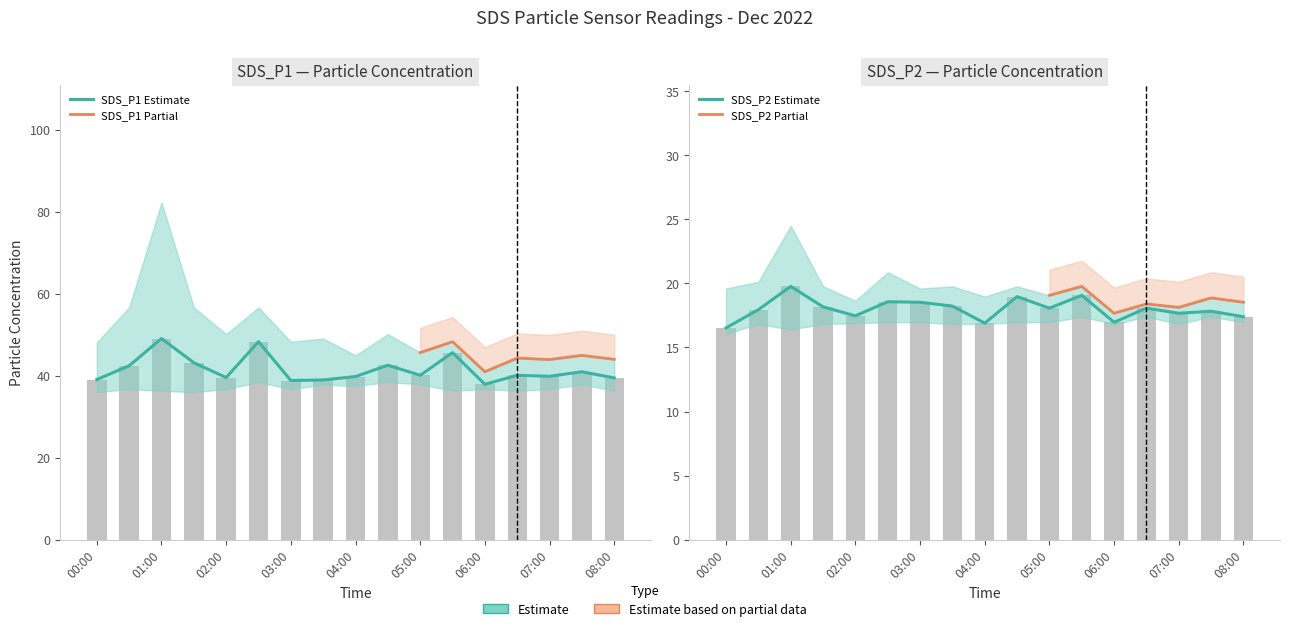

What is the difference between the maximum and minimum values in the SDS_P2_upper series?

6.8